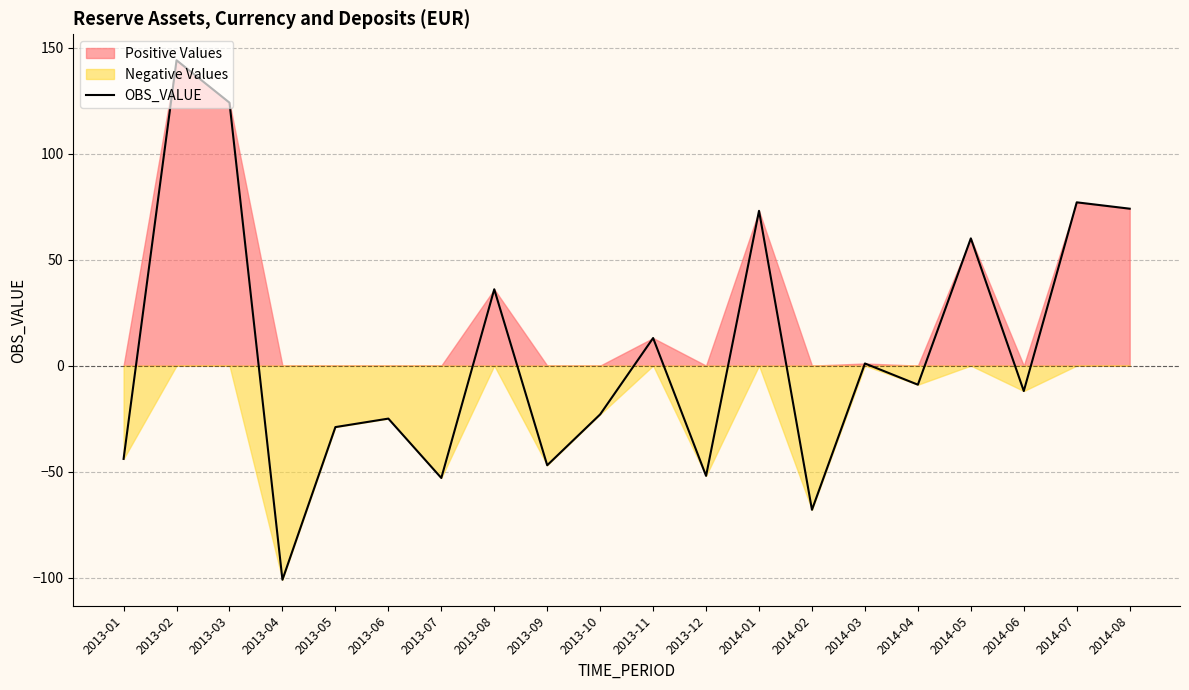

Between 2013-02 and 2013-11, which is larger?

2013-02